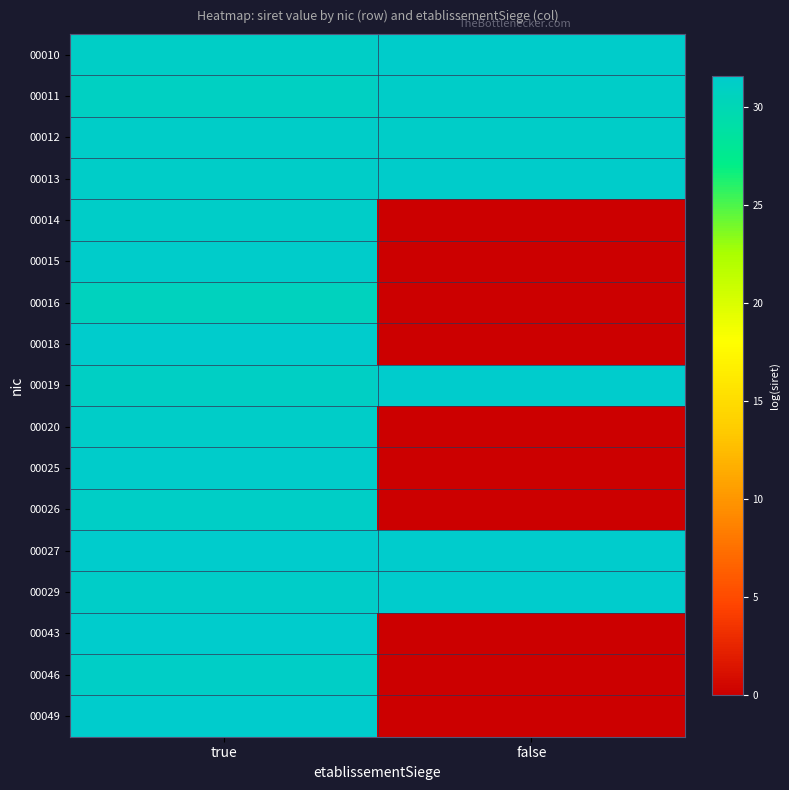

At which category is the sum across all series the highest?

true